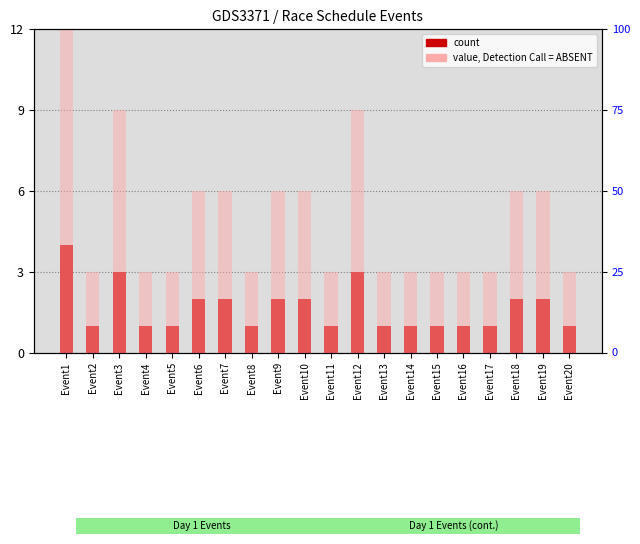

How many distinct data groups are displayed?

2